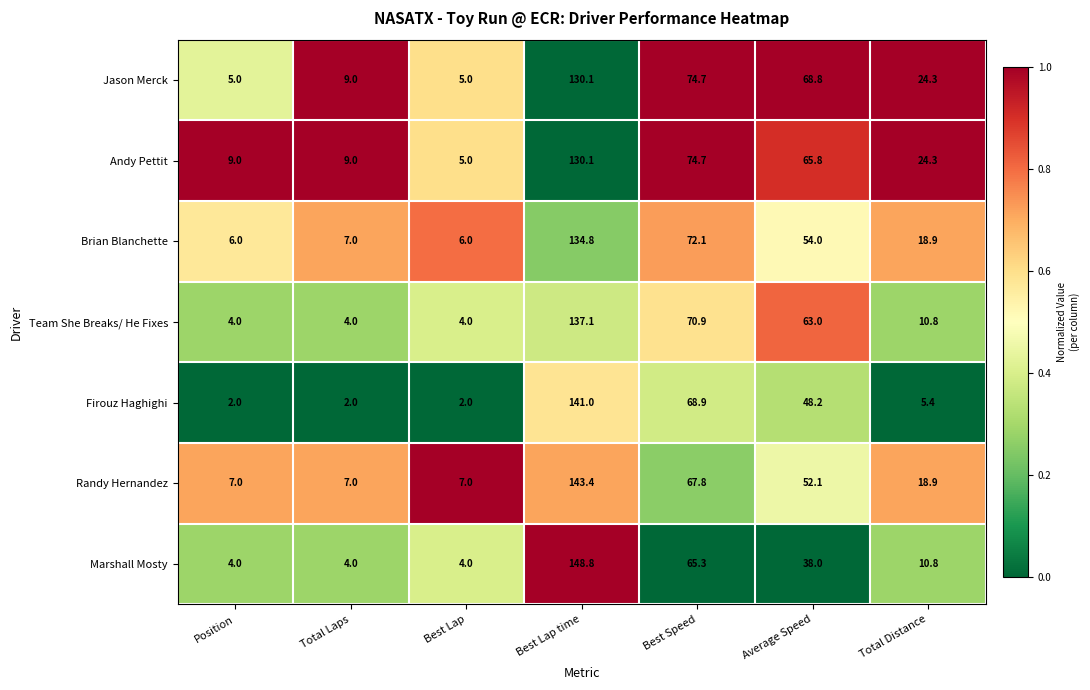

What is the highest value of the Firouz Haghighi series?

141.0